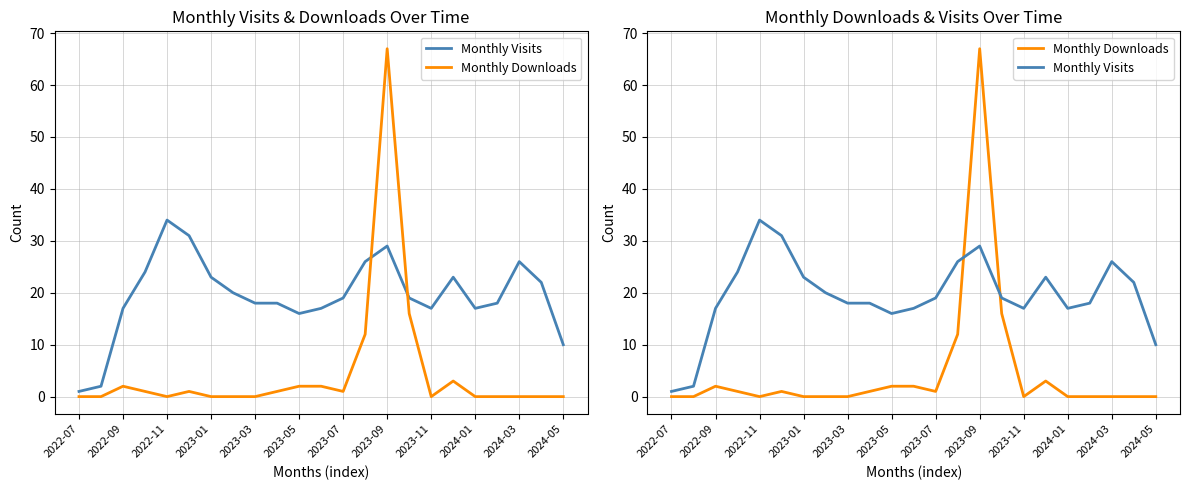

Rank the series by their average value, from highest to lowest.

Monthly Visits, Monthly Downloads